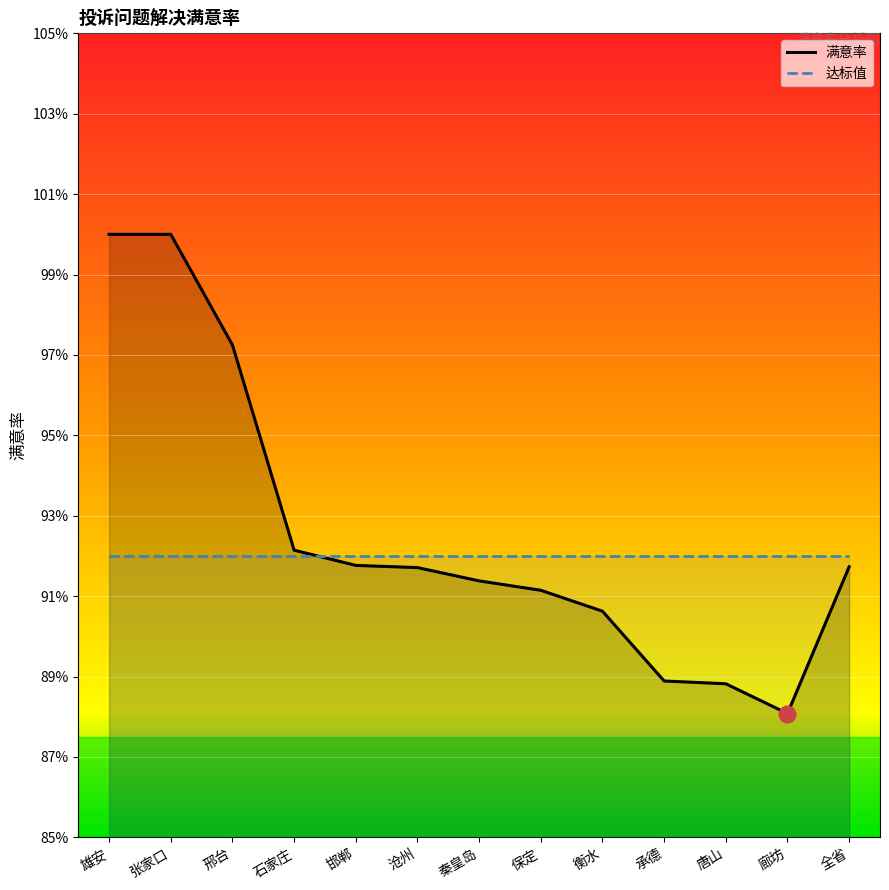

At which category does the chart reach its peak across all series?

雄安